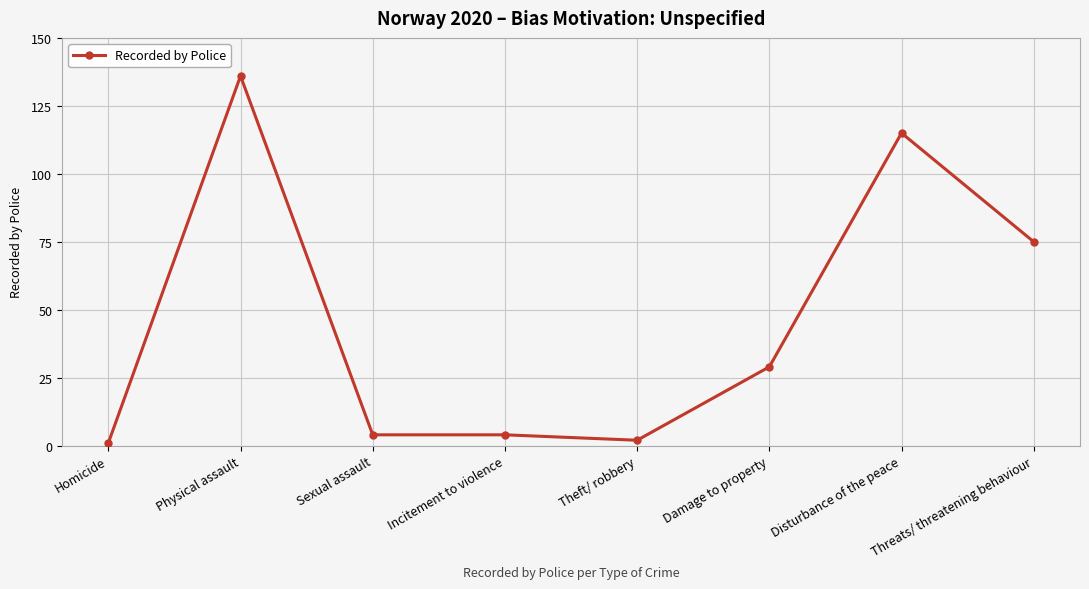

Reading left to right, list all the values displayed in this chart.

Homicide=1	Physical assault=136	Sexual assault=4	Incitement to violence=4	Theft/ robbery=2	Damage to property=29	Disturbance of the peace=115	Threats/ threatening behaviour=75